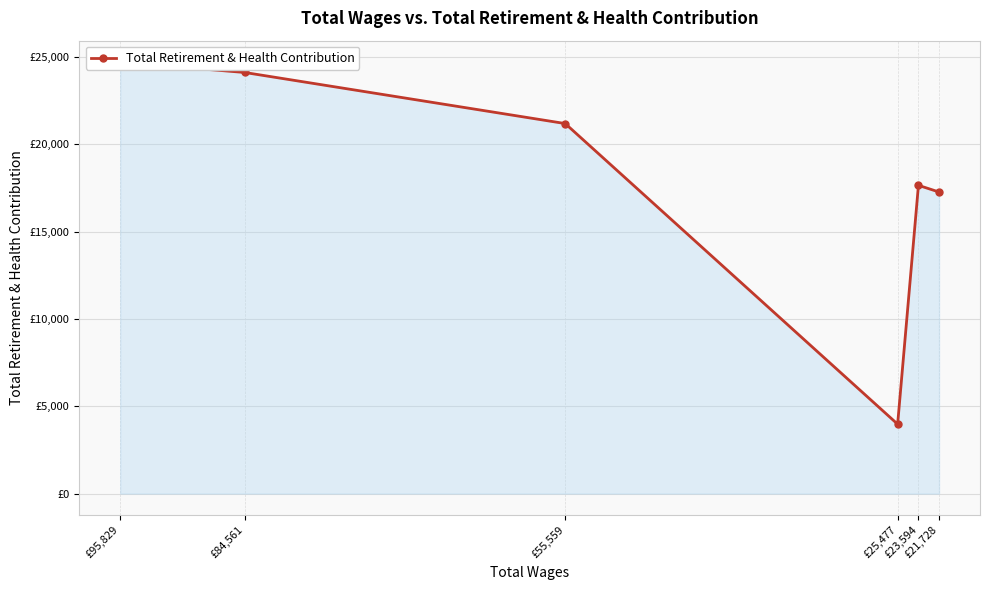

What is the label of the 6th point from the right?

£95,829